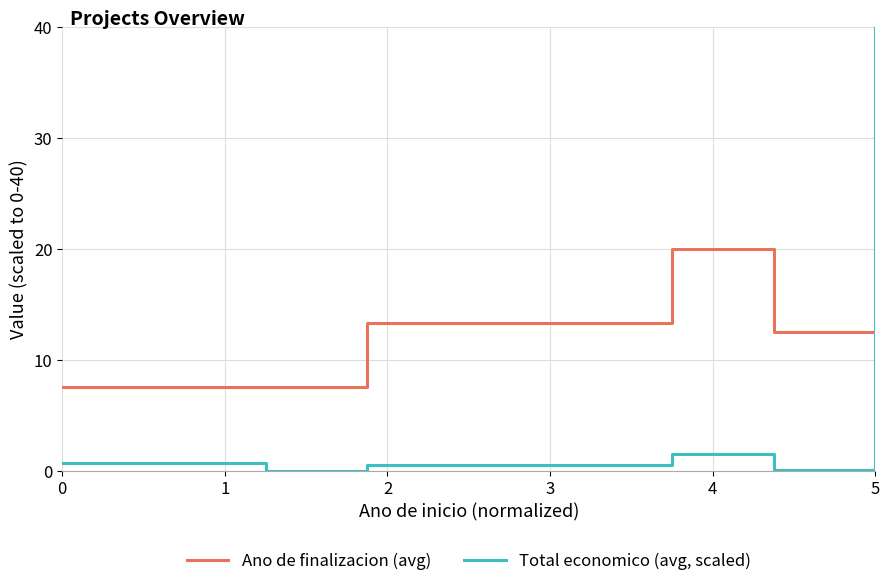

List the series in order of their peak value, lowest first.

Ano de finalizacion (avg), Total economico (avg, scaled)